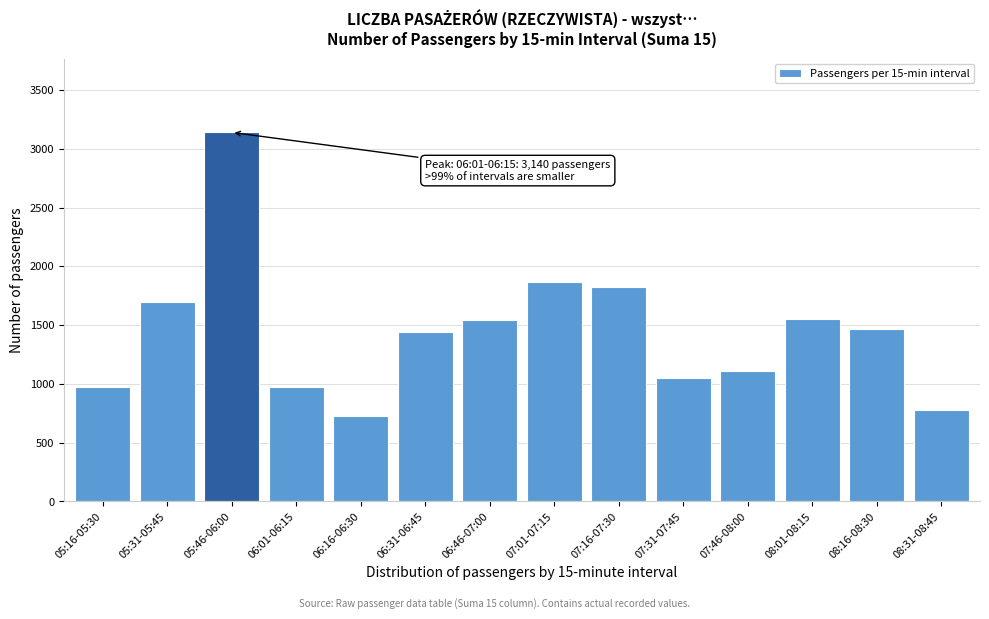

What is the difference between the maximum and second lowest values?

2359